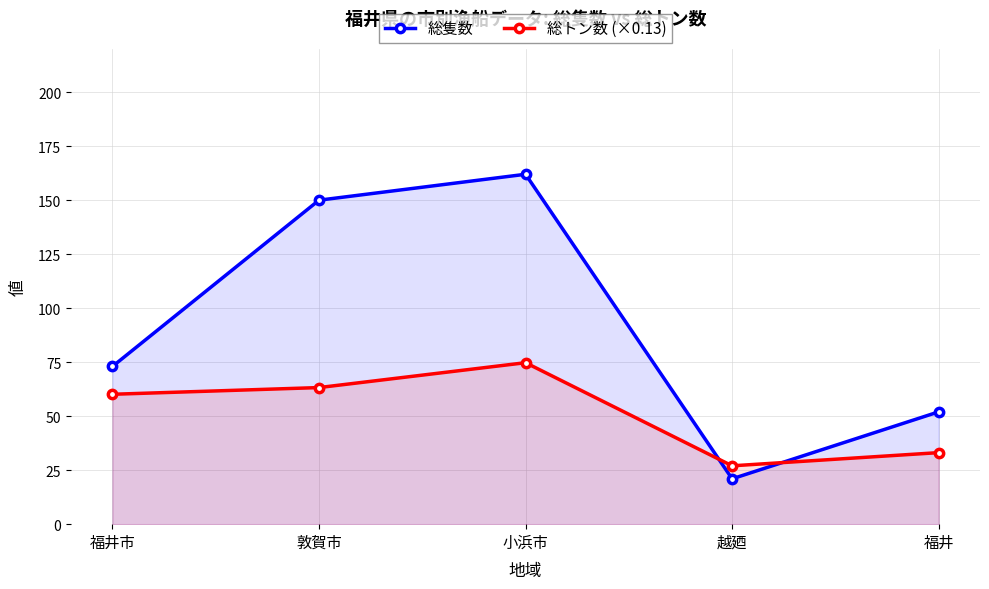

How many values in the 総トン数 (×0.13) series exceed 60?

3